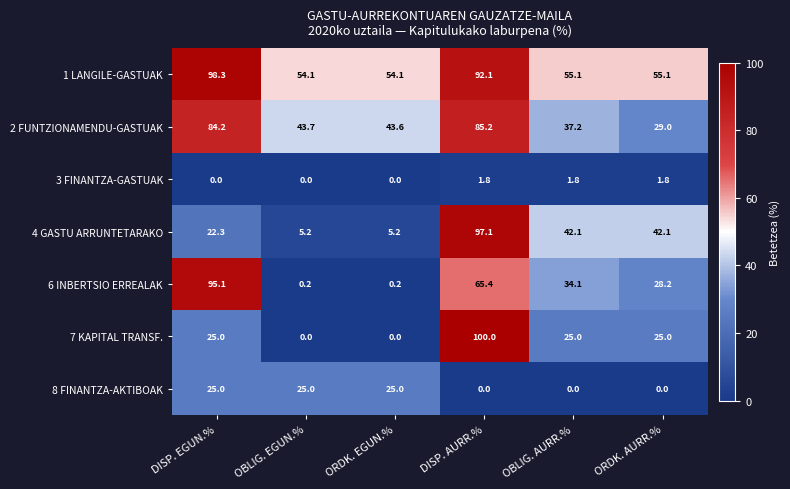

Which series has the widest spread of values?

7 KAPITAL TRANSF.